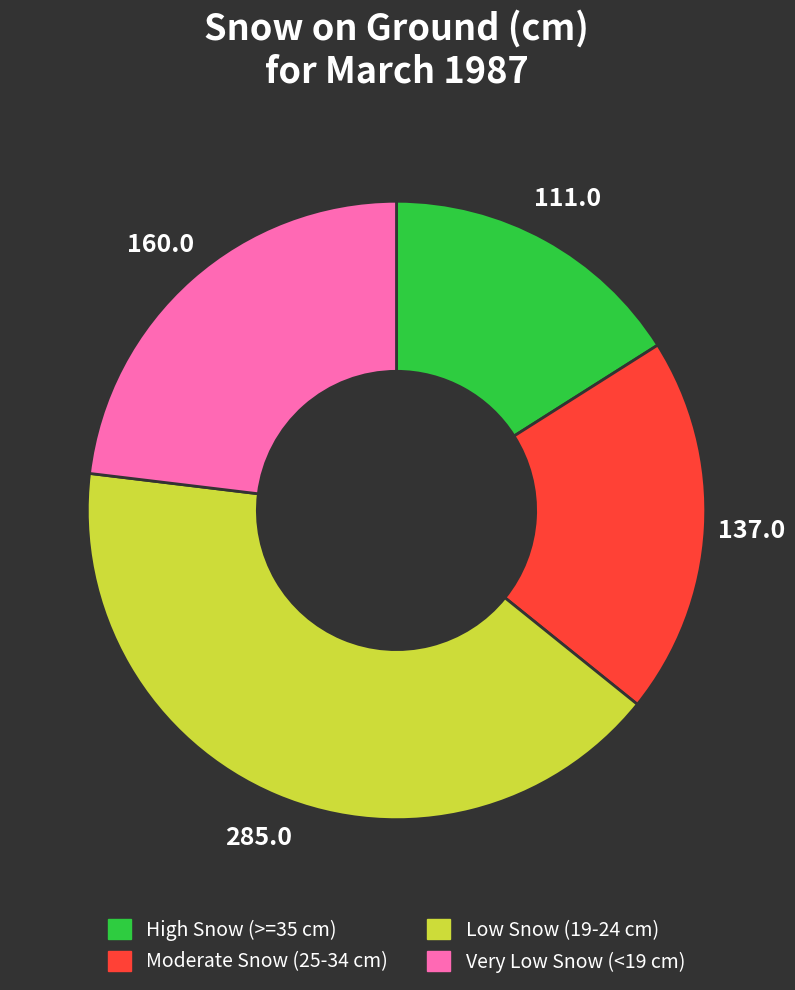

Does any single category account for the majority?

No